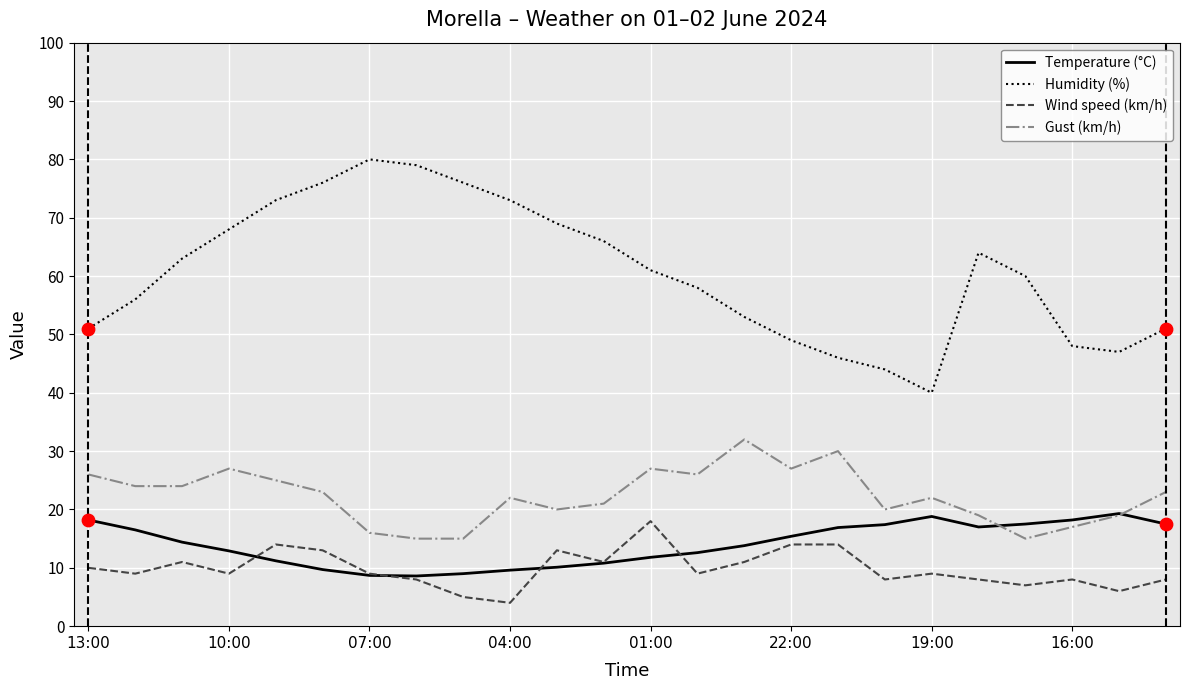

True or false: Gust (km/h) and Wind speed (km/h) intersect in this chart.

False